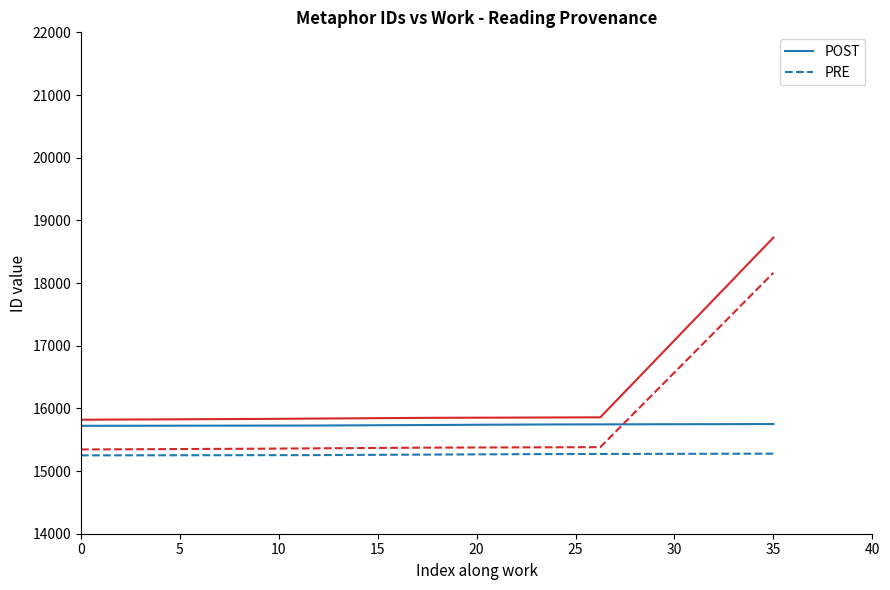

What is the maximum value for PRE?

15277.5